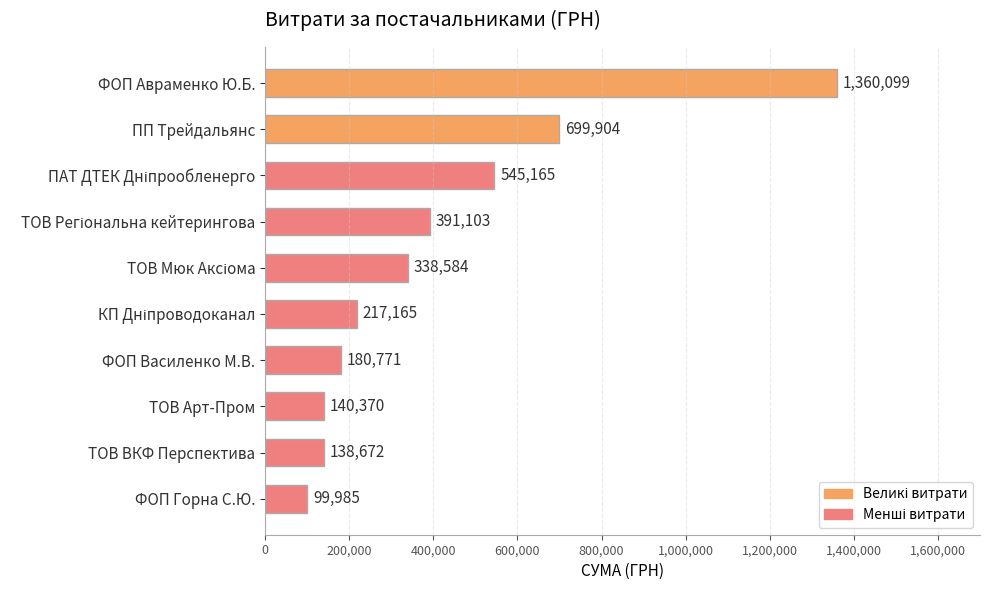

At which category does the chart reach its minimum across all series?

ФОП Горна С.Ю.